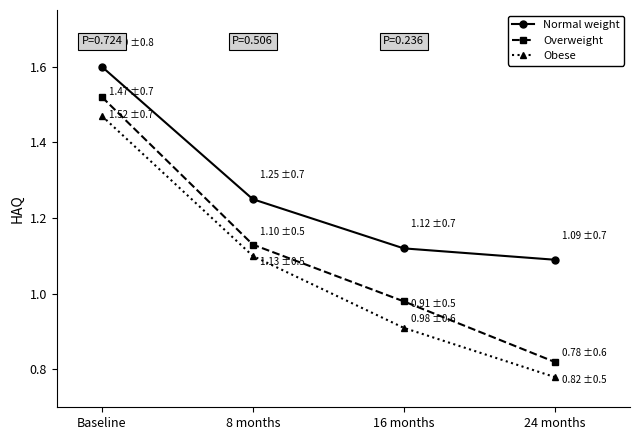

At which category is the sum across all series the highest?

Baseline